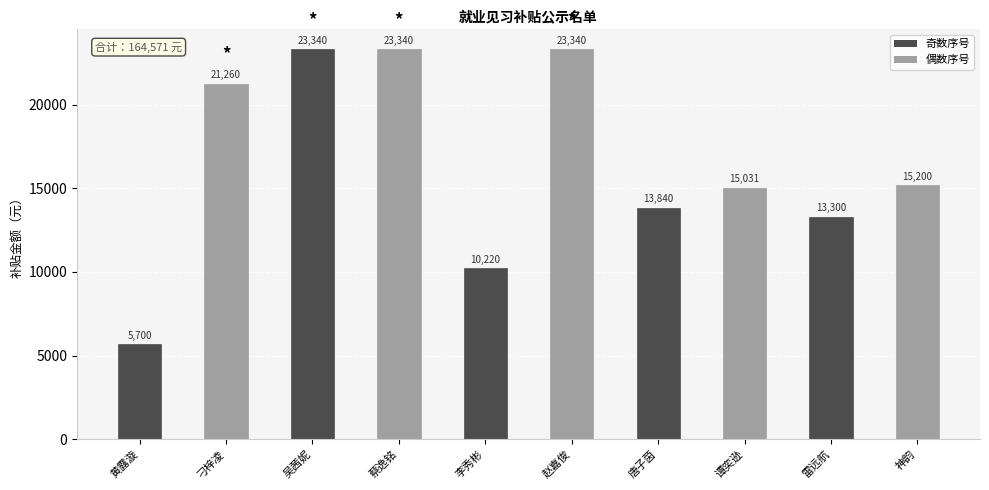

What is the label of the 6th bar from the right?

李秀彬